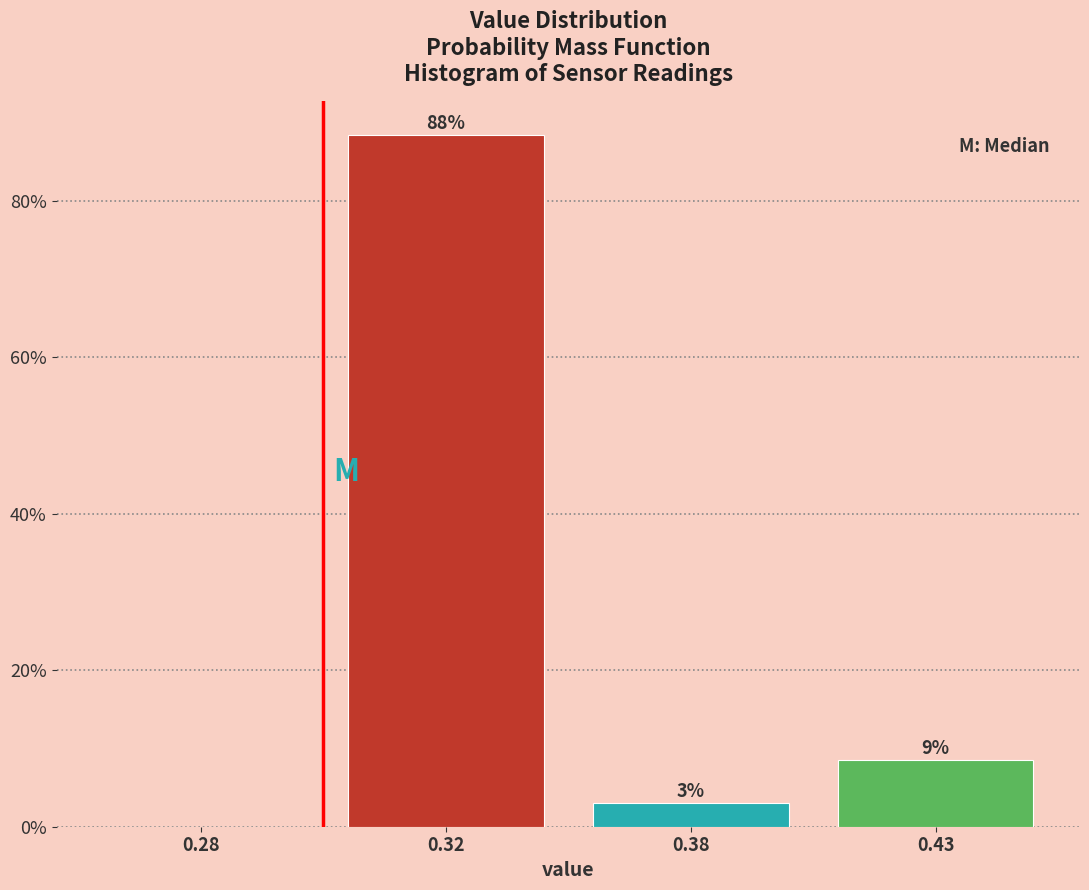

Between 0.32 and 0.43, which is larger?

0.32